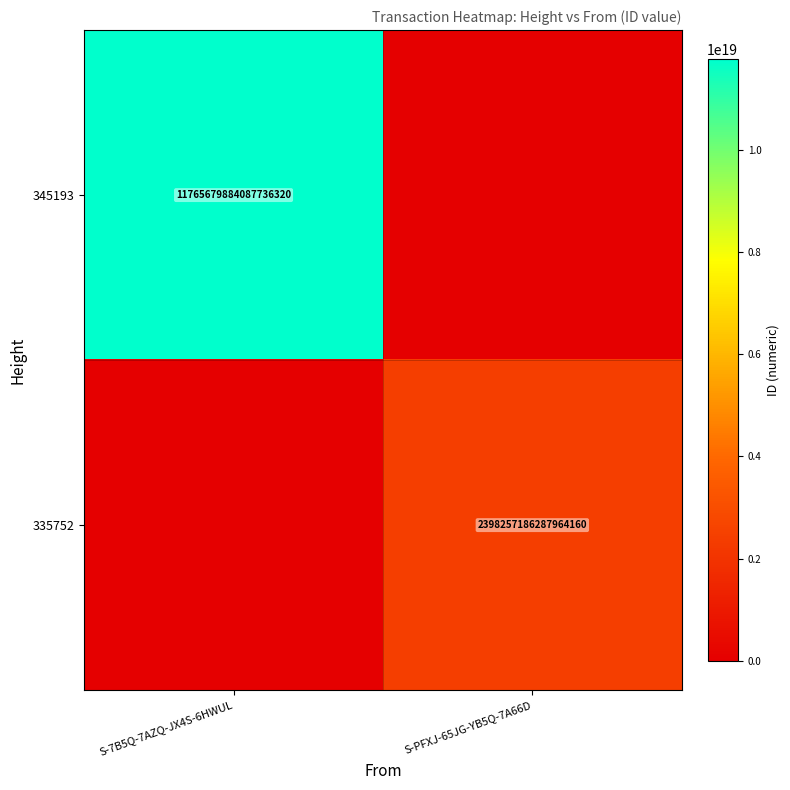

The value of 335752 at S-PFXJ-65JG-YB5Q-7A66D is 2398257186287964160. True or false?

True